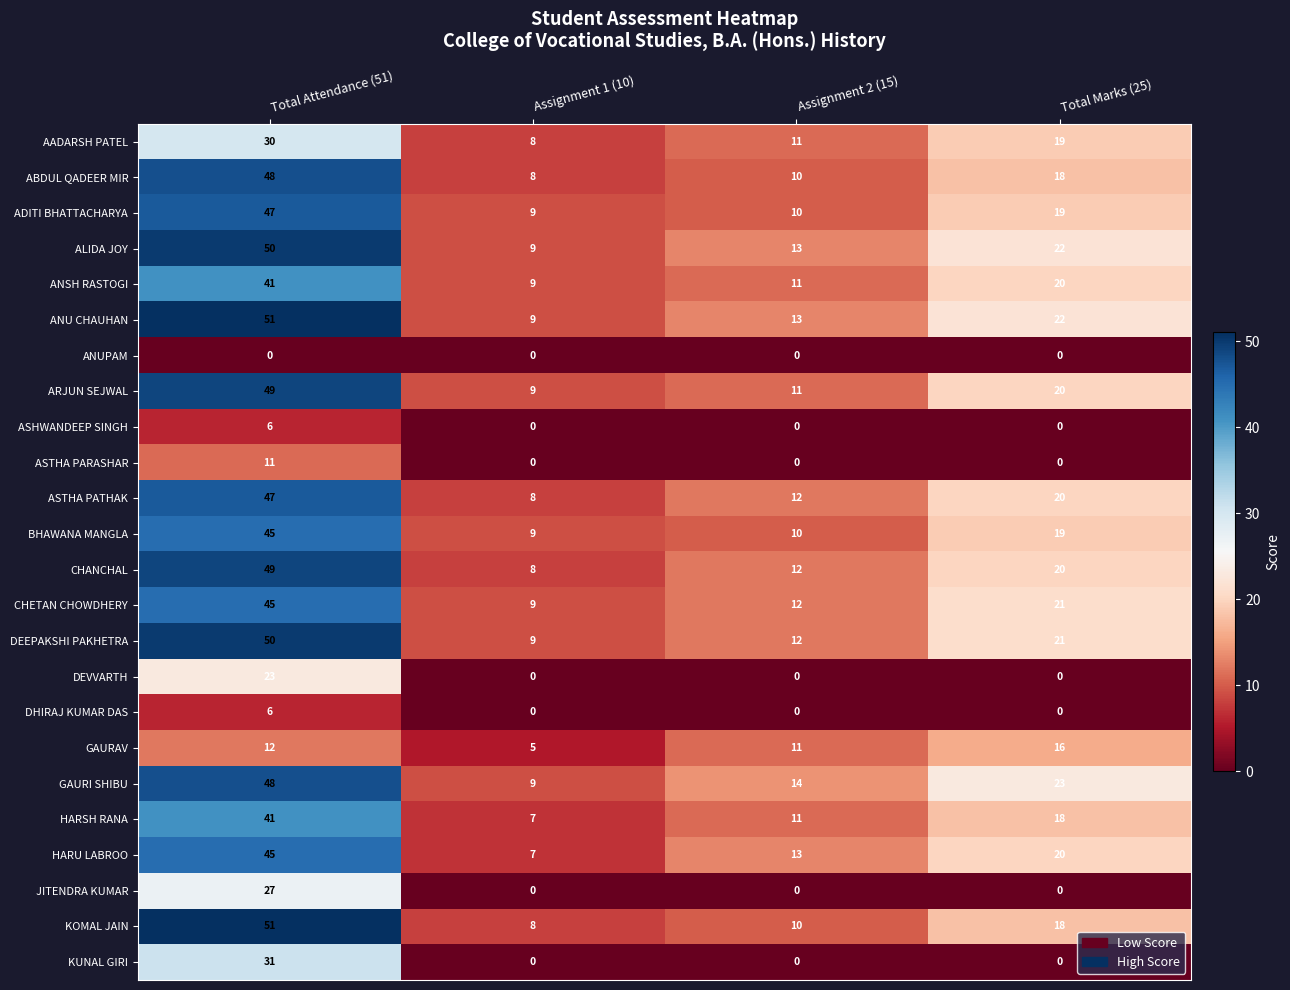

At which category is the sum across all series the highest?

Total Attendance (51)